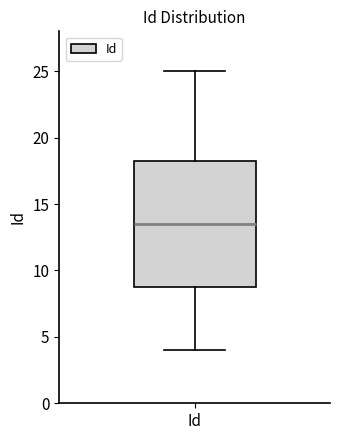

Transcribe this box plot: give where the median line is, the range the box spans, and where the two whiskers end, as read against the y-axis. The values are not printed on the chart, so give them approximately, as read against the axis.

median 13.5, box 9.0 to 18.5, whiskers 4.0 to 25.0